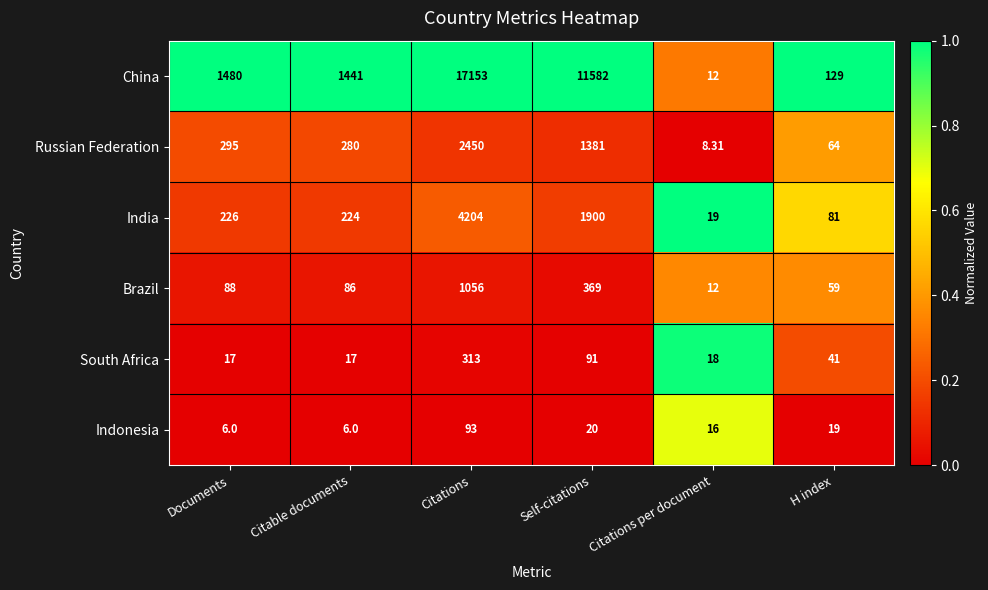

Rank the series at Self-citations from highest to lowest value.

China, India, Russian Federation, Brazil, South Africa, Indonesia